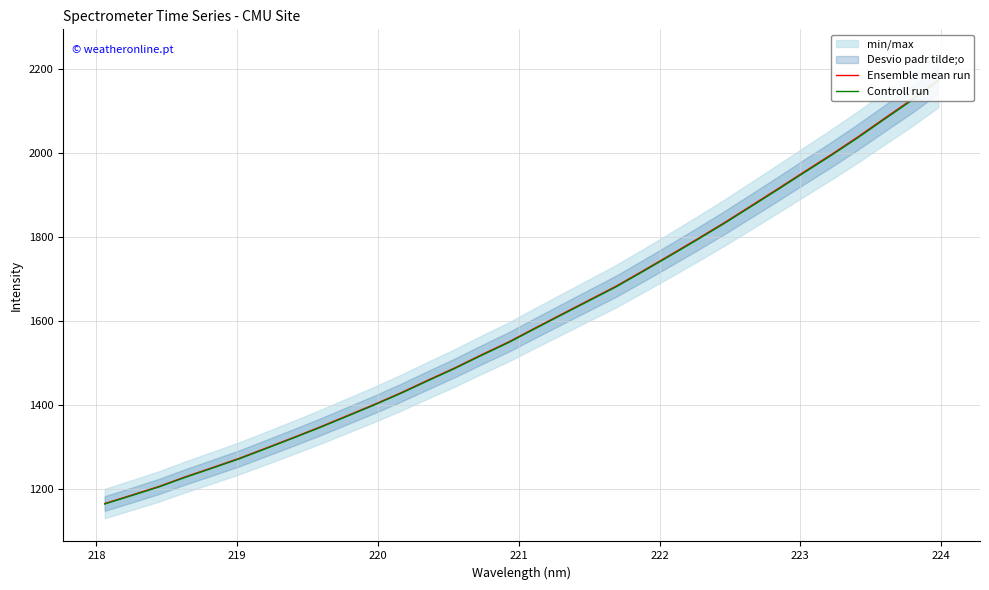

What is the average value of the Controll run series?

1600.5